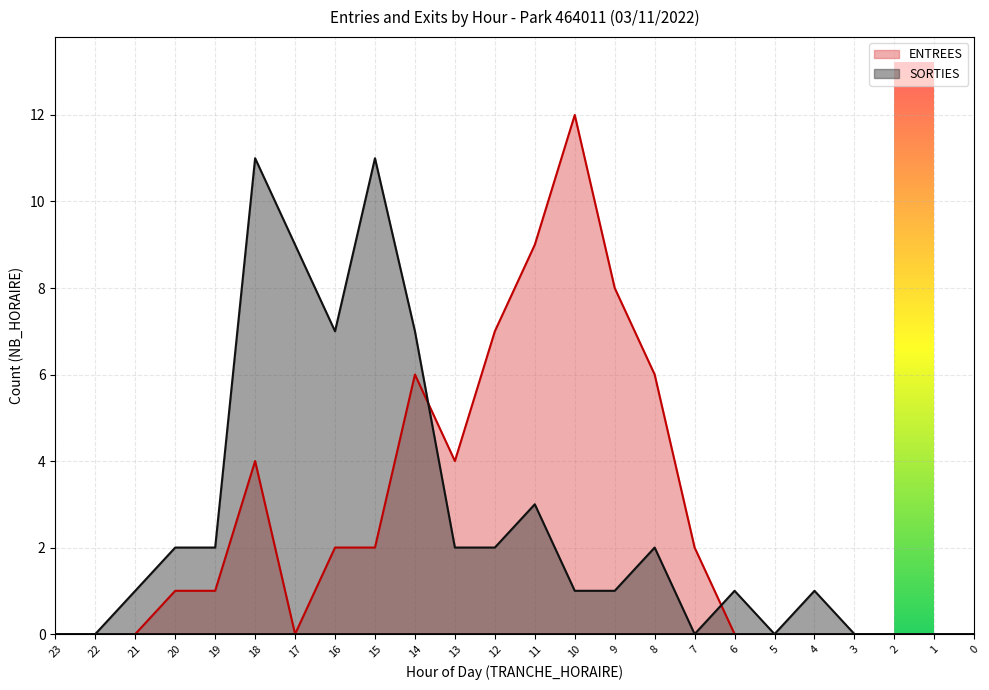

How many times do SORTIES and ENTREES cross each other?

2